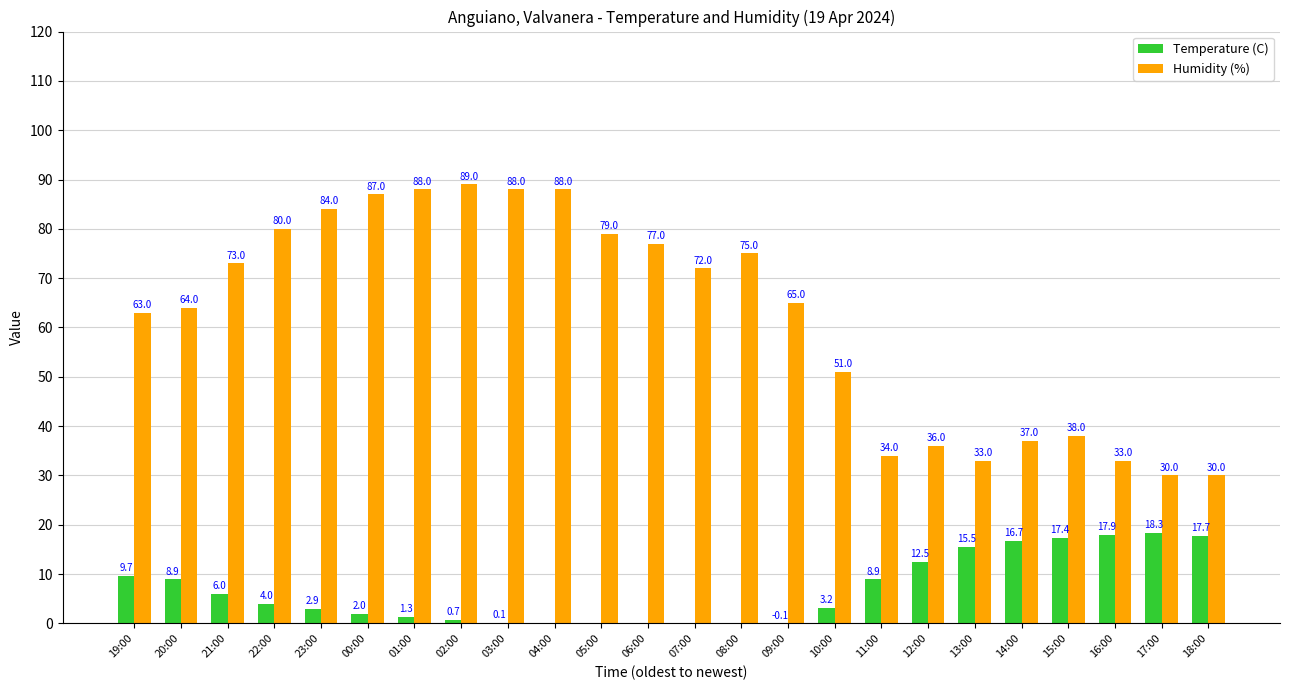

At which label does Temperature (C) first exceed 4?

19:00